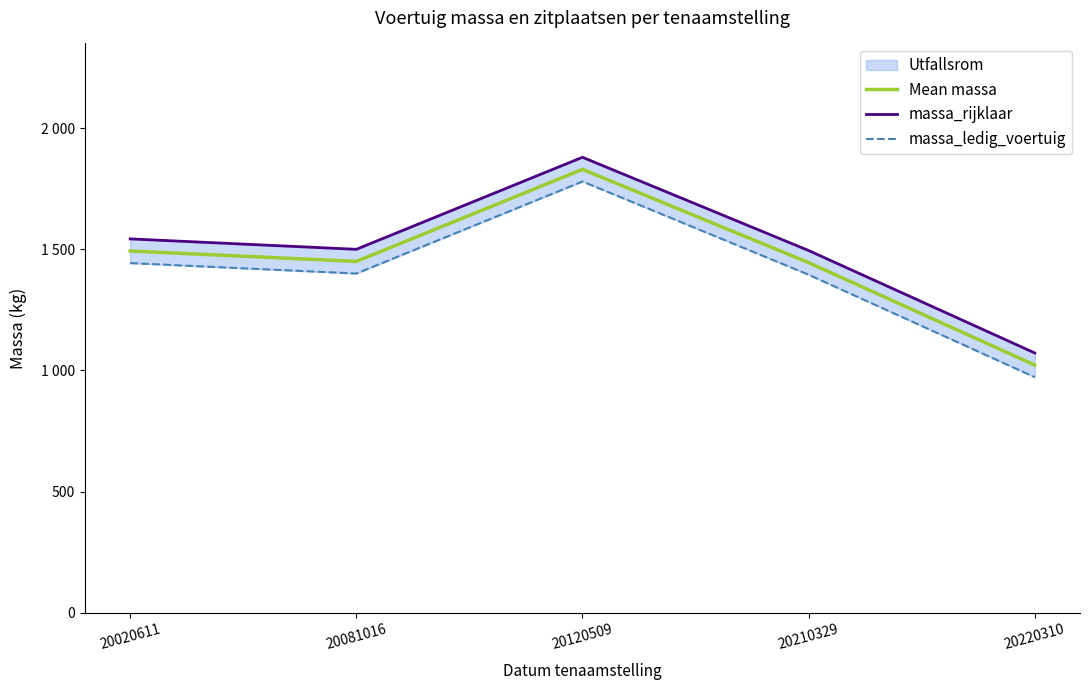

Reading right to left, list all the values displayed in this chart.

Mean massa: 20220310=1022	20210329=1445	20120509=1830	20081016=1450	20020611=1493
massa_rijklaar: 20220310=1072	20210329=1495	20120509=1880	20081016=1500	20020611=1543
massa_ledig_voertuig: 20220310=972	20210329=1395	20120509=1780	20081016=1400	20020611=1443